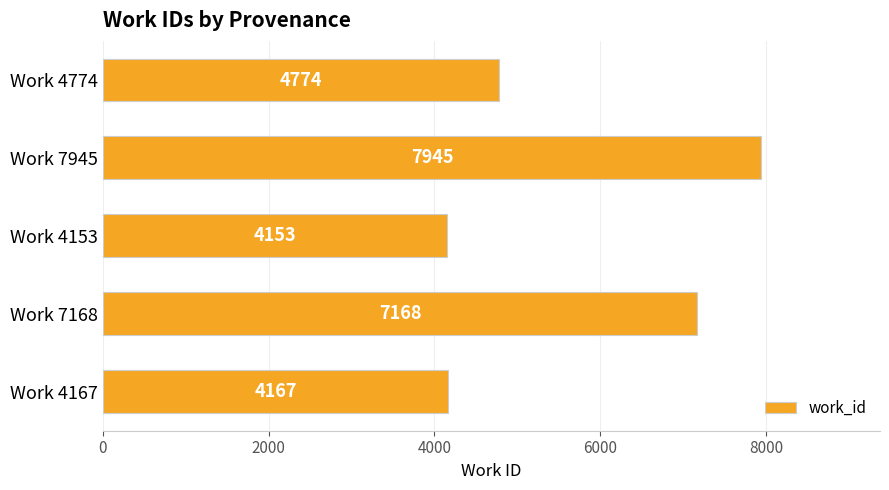

Reading top to bottom, transcribe all the data shown in this chart.

Work 4774=4774	Work 7945=7945	Work 4153=4153	Work 7168=7168	Work 4167=4167